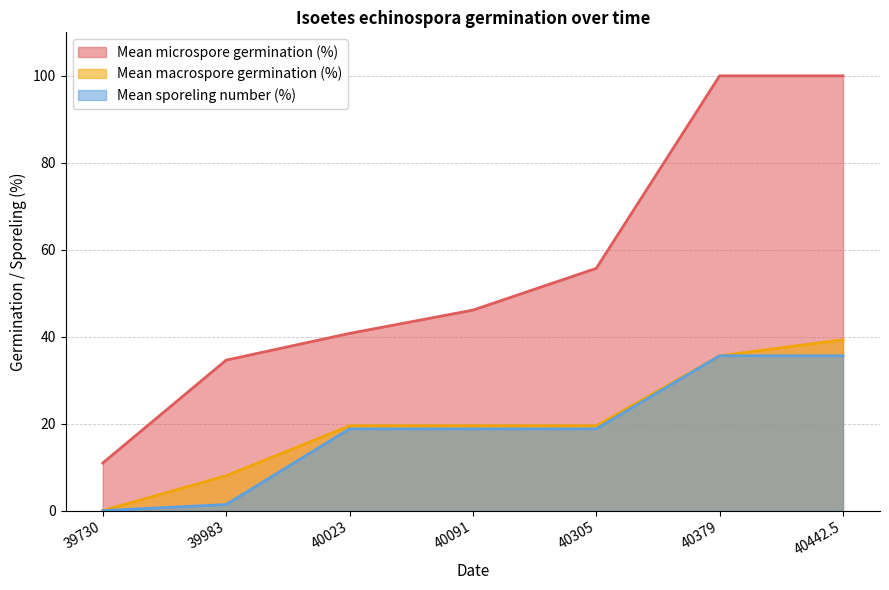

What is the value of the Mean macrospore germination (%) point at the 3rd from the left?

19.5